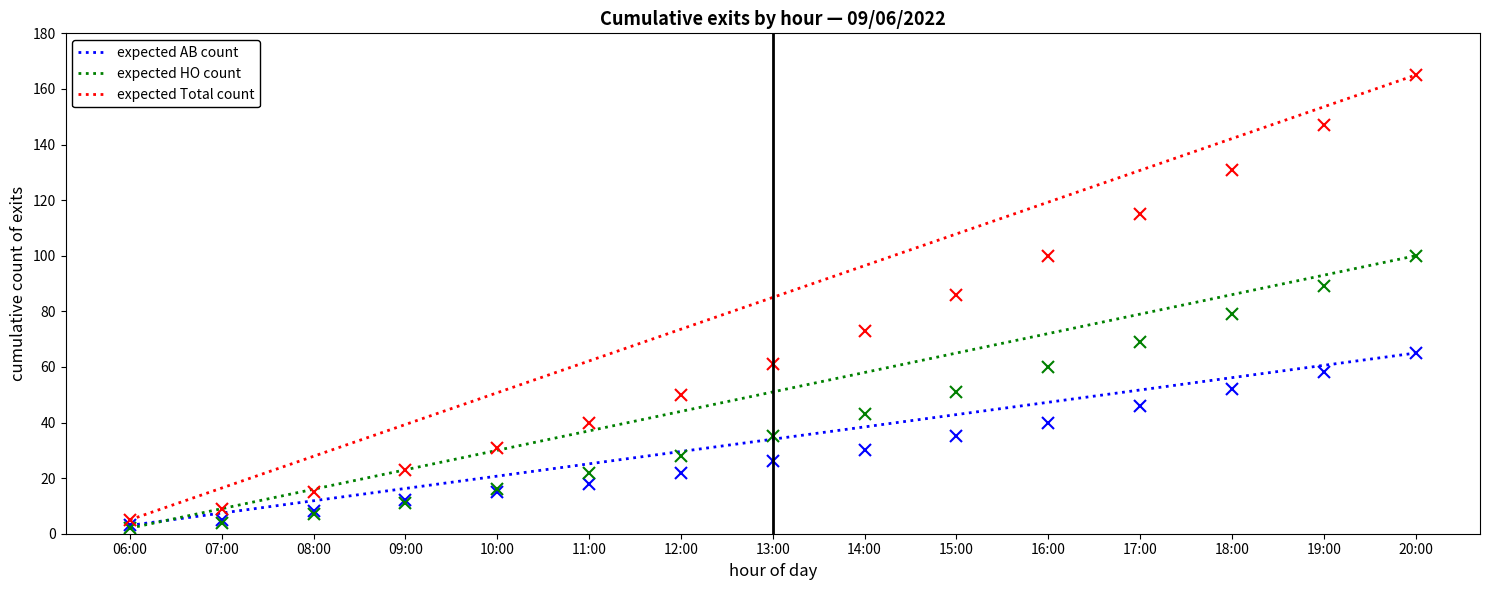

What is the total value across all series at 20:00?

660.0